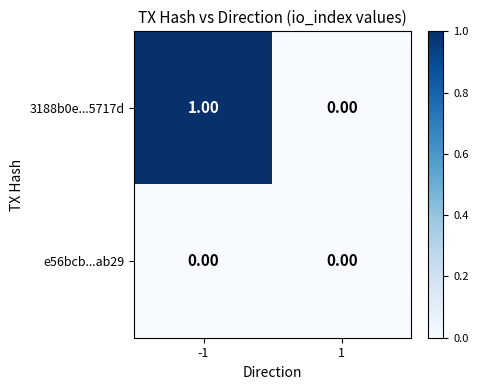

Which series has the widest spread of values?

3188b0e...5717d